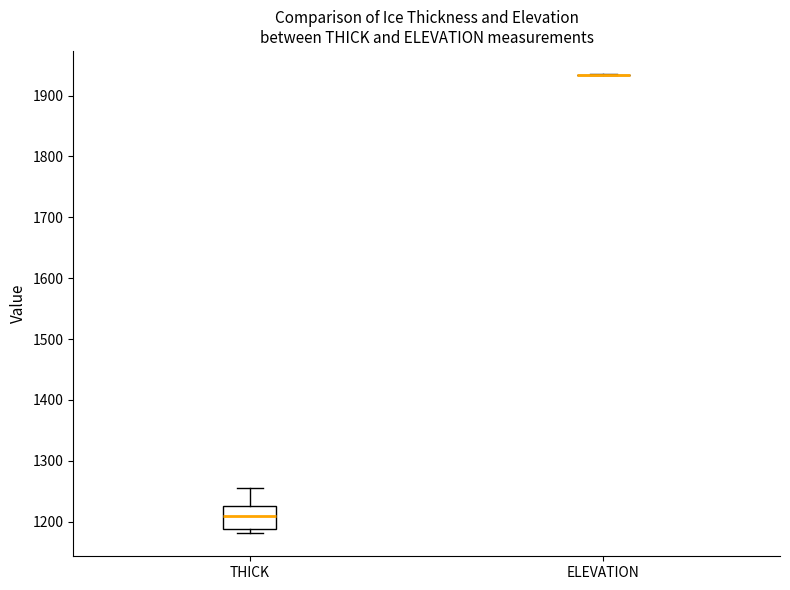

Reading left to right, read every box against the y-axis: the position of its median line, the range the box covers, and the ends of its whiskers. The values are not printed on the chart, so give them approximately, as read against the axis.

THICK: median 1210, box 1190 to 1230, whiskers 1180 to 1260
ELEVATION: box collapsed to a line at 1930, whiskers 1930 to 1940